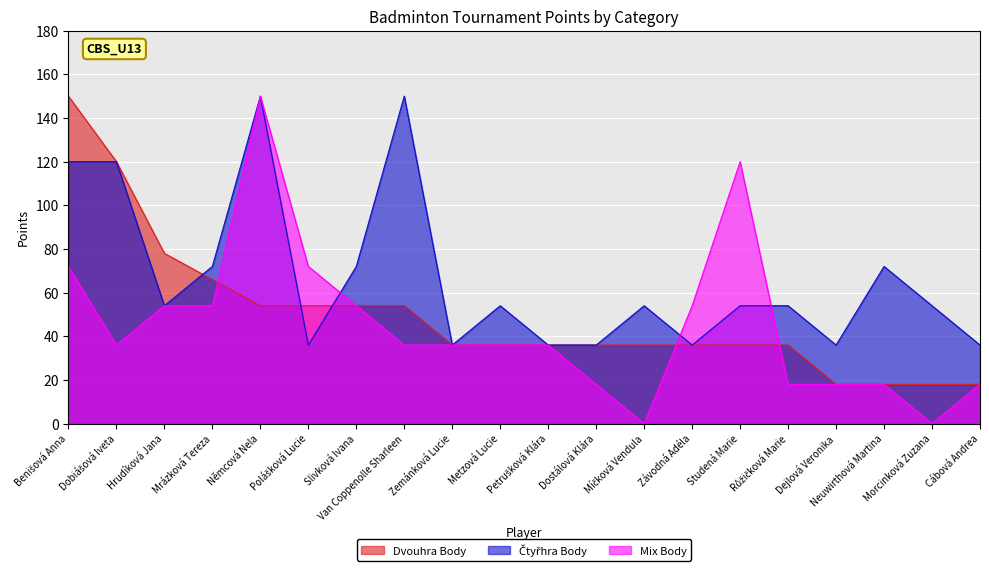

Which series has the largest total across all categories?

Čtyřhra Body